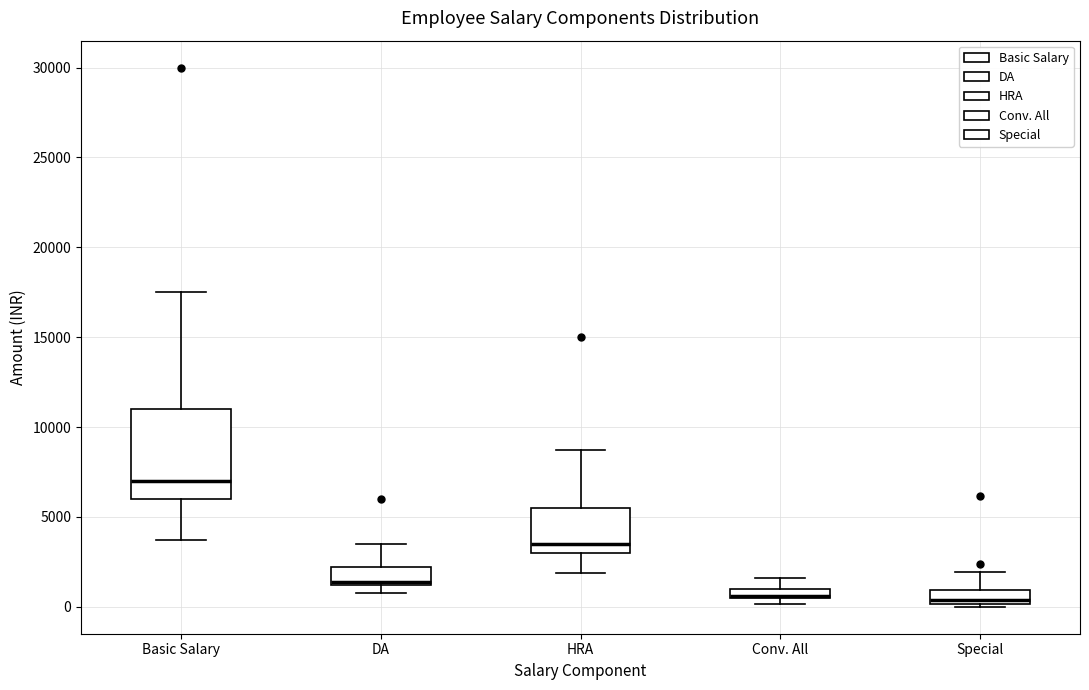

Comparing the boxes themselves (not the whiskers), which one is the tallest?

Basic Salary